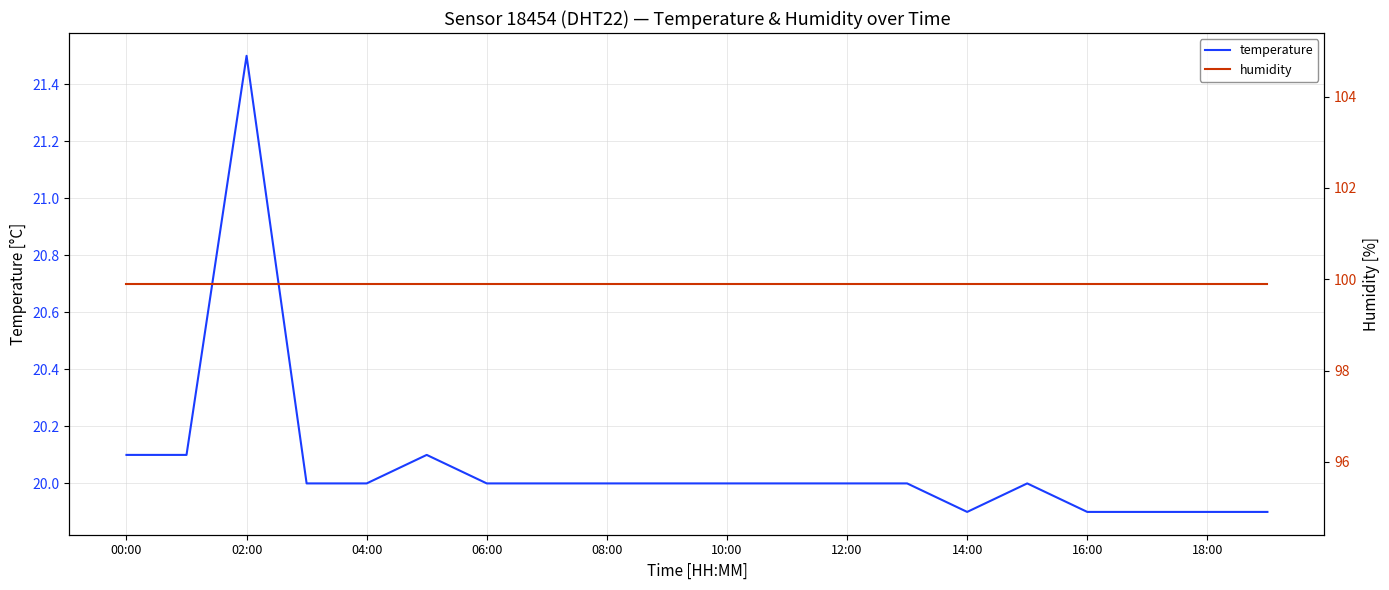

The temperature series shows 20.0 at 08:00. True or false?

True